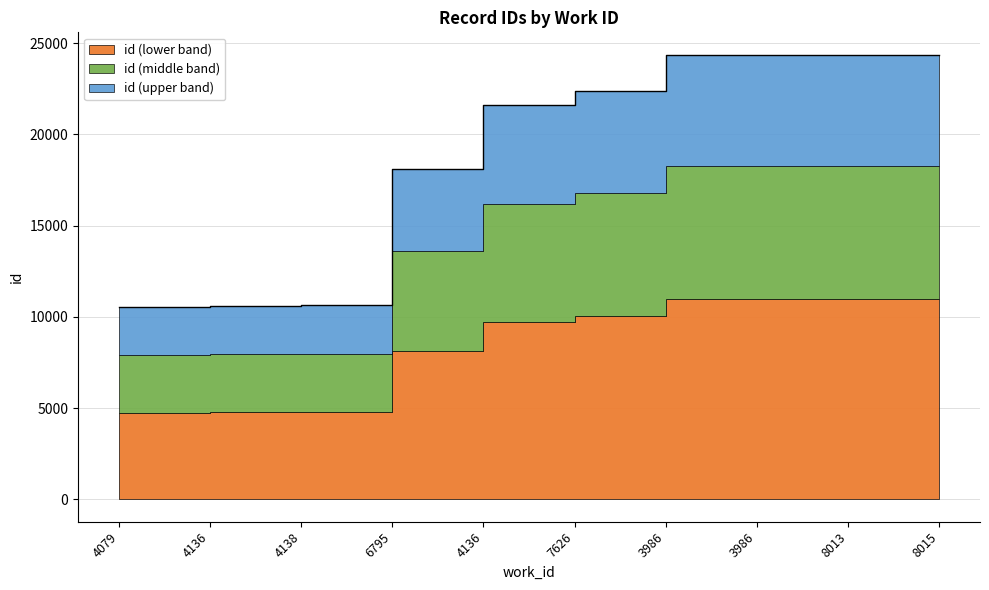

Rank the categories by value from highest to lowest.

8015, 8013, 3986, 3986, 7626, 4136, 6795, 4138, 4136, 4079